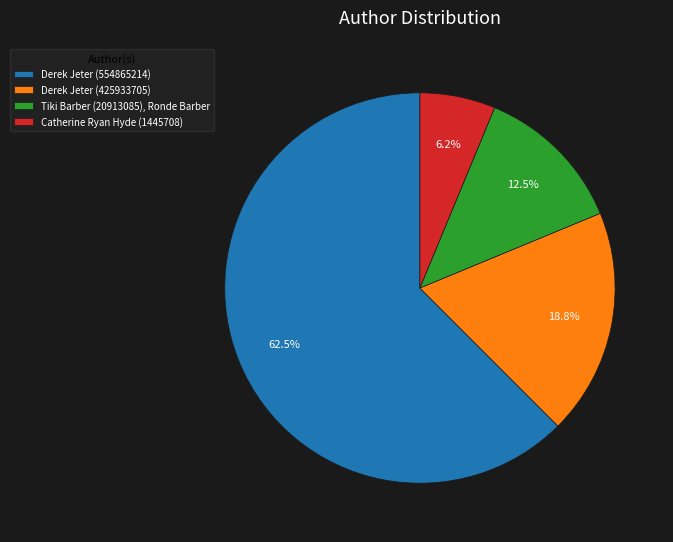

Between Catherine Ryan Hyde (1445708) and Derek Jeter (554865214), which is larger?

Derek Jeter (554865214)